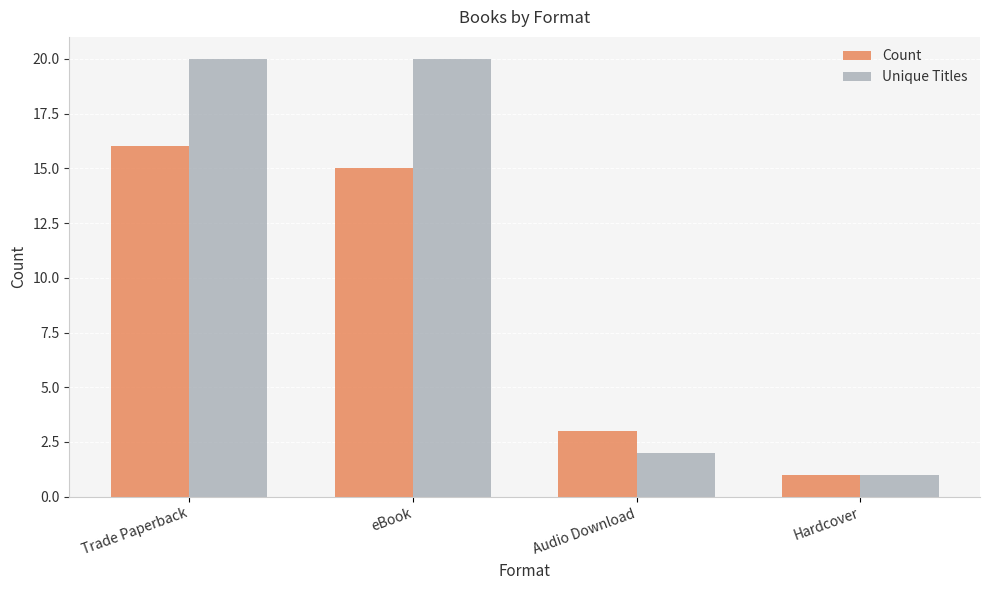

What is the difference between the maximum and second lowest values in the Unique Titles series?

18